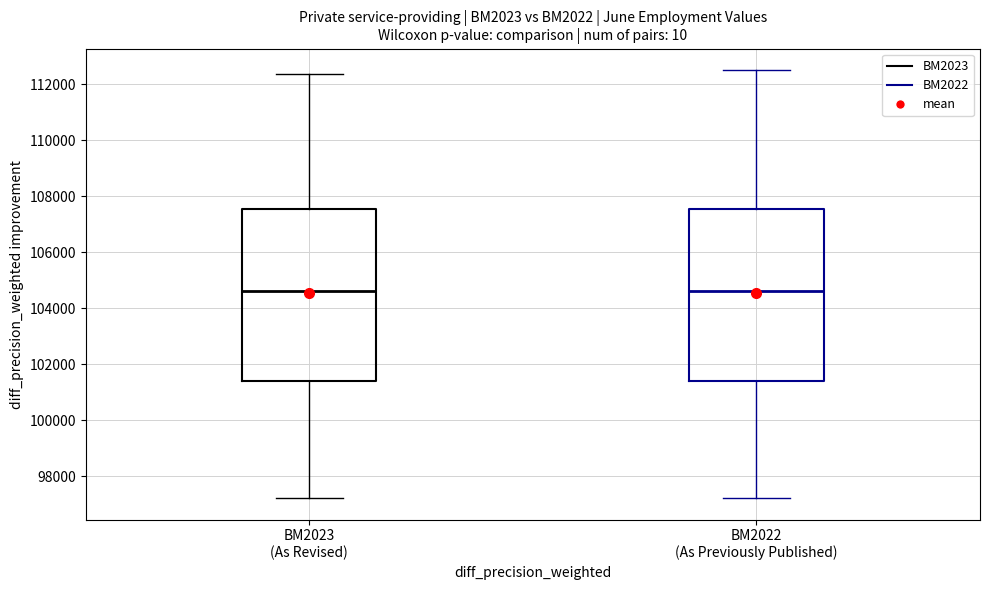

Where is the upper edge of the box for BM2022 (As Previously Published) on the y-axis? The values are not printed on the chart, so give them approximately, as read against the axis.

107600